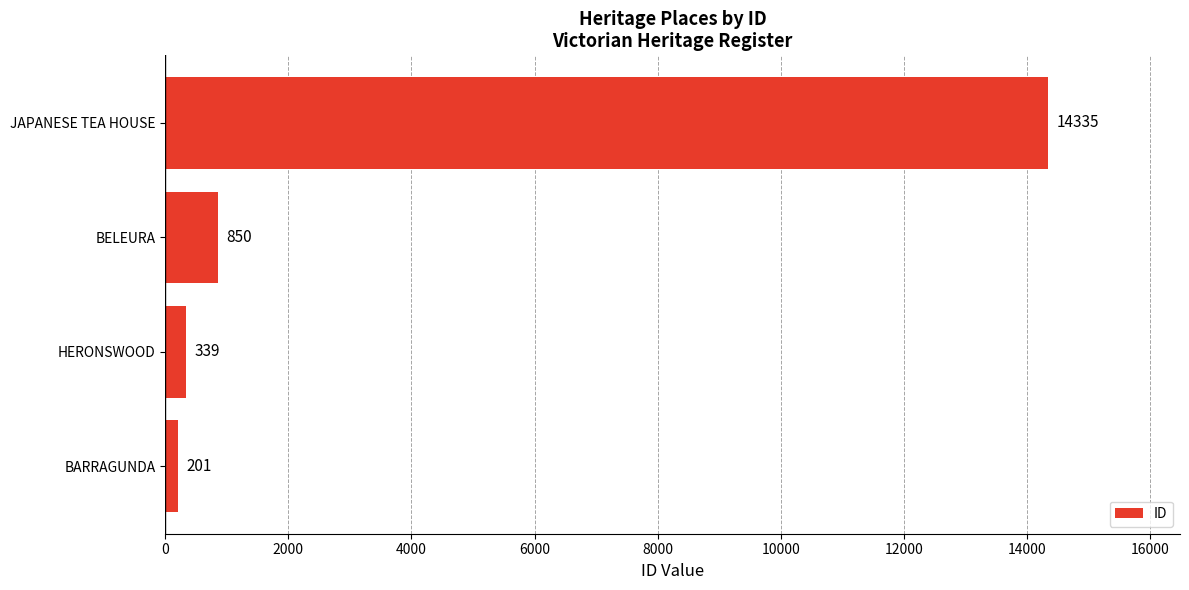

Rank the categories by value from highest to lowest.

JAPANESE TEA HOUSE, BELEURA, HERONSWOOD, BARRAGUNDA